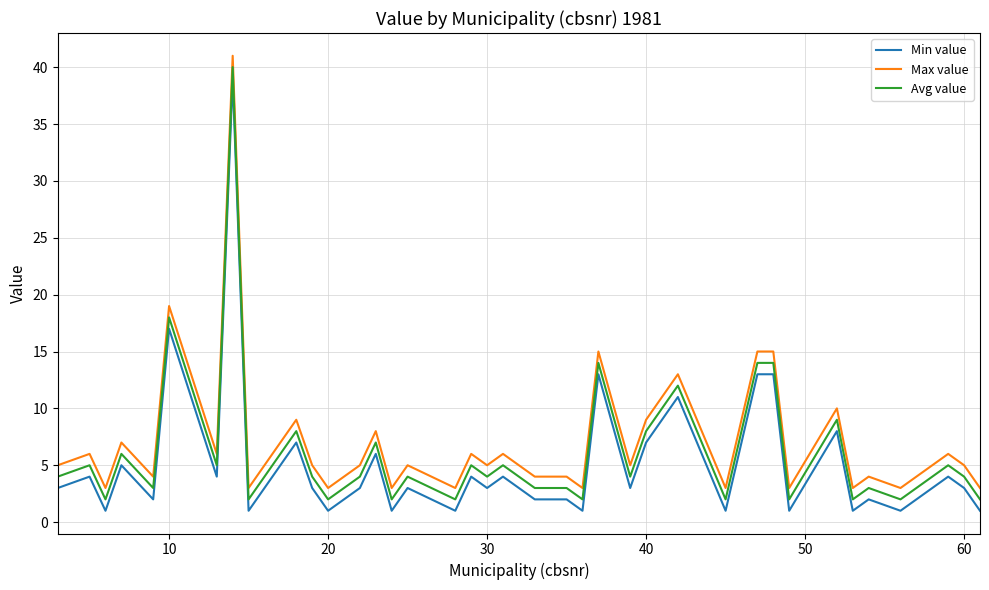

True or false: Avg value and Max value intersect in this chart.

False